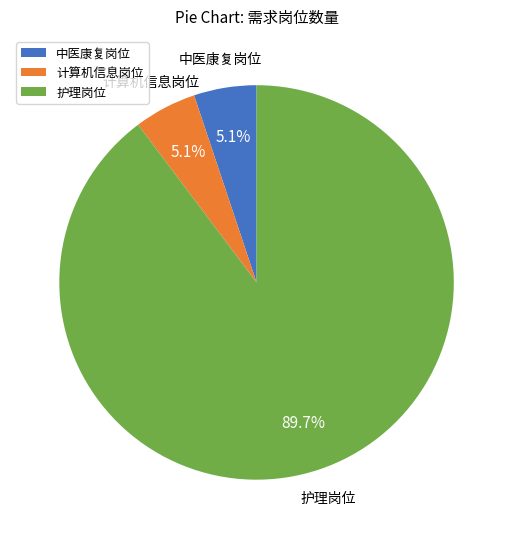

Do 中医康复岗位 and 计算机信息岗位 together represent more than half of the pie?

No